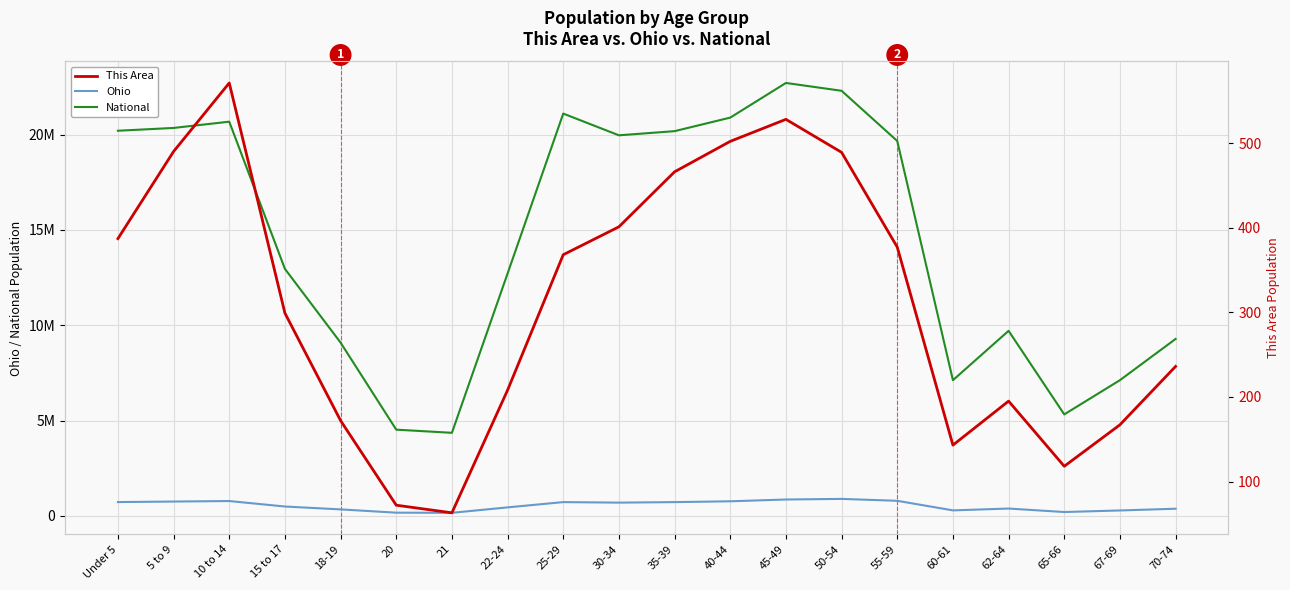

Which has a higher value, 55-59 or 65-66?

55-59